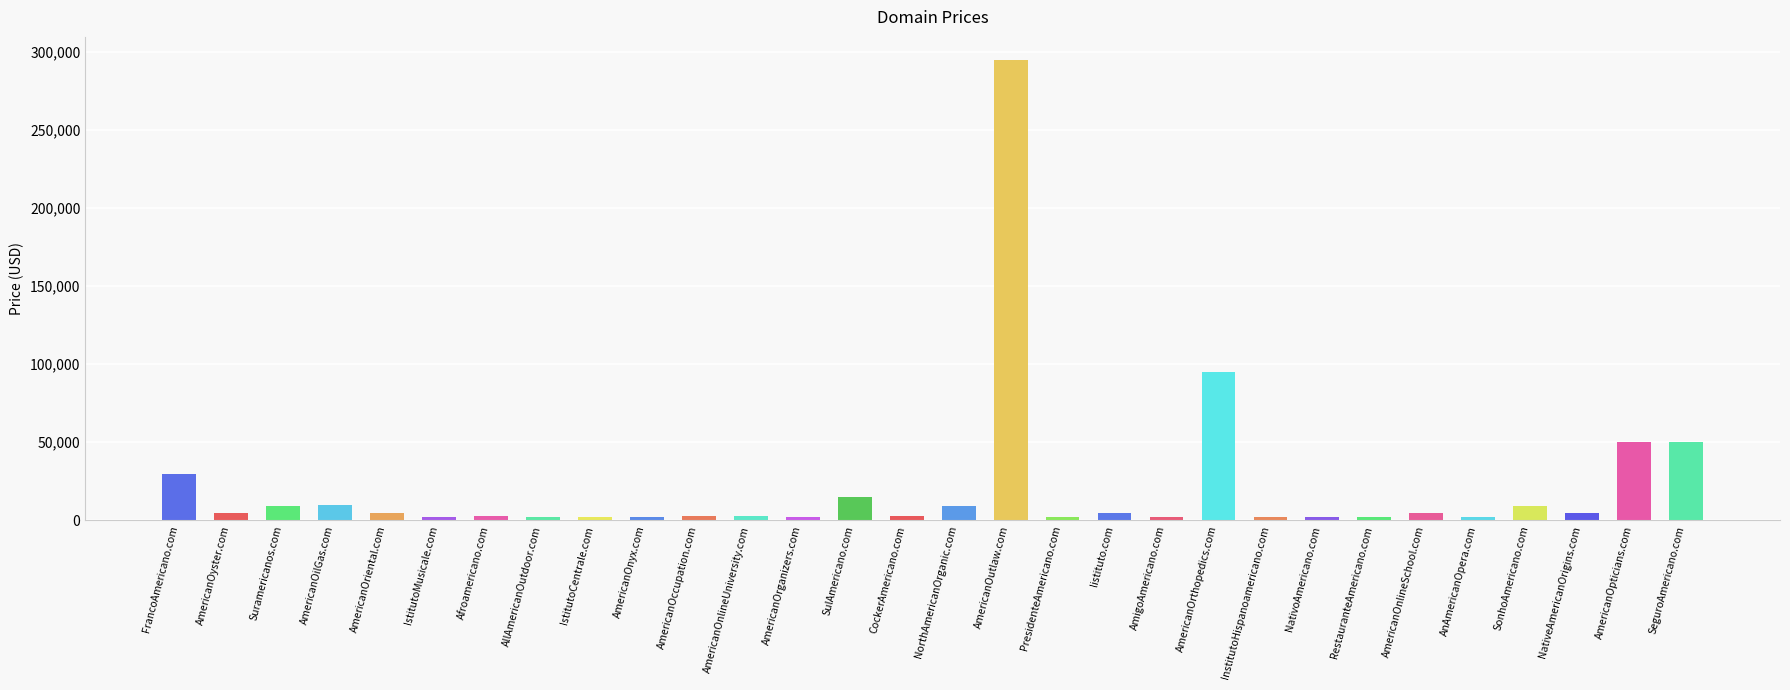

What is the difference between the maximum and minimum values?

293000